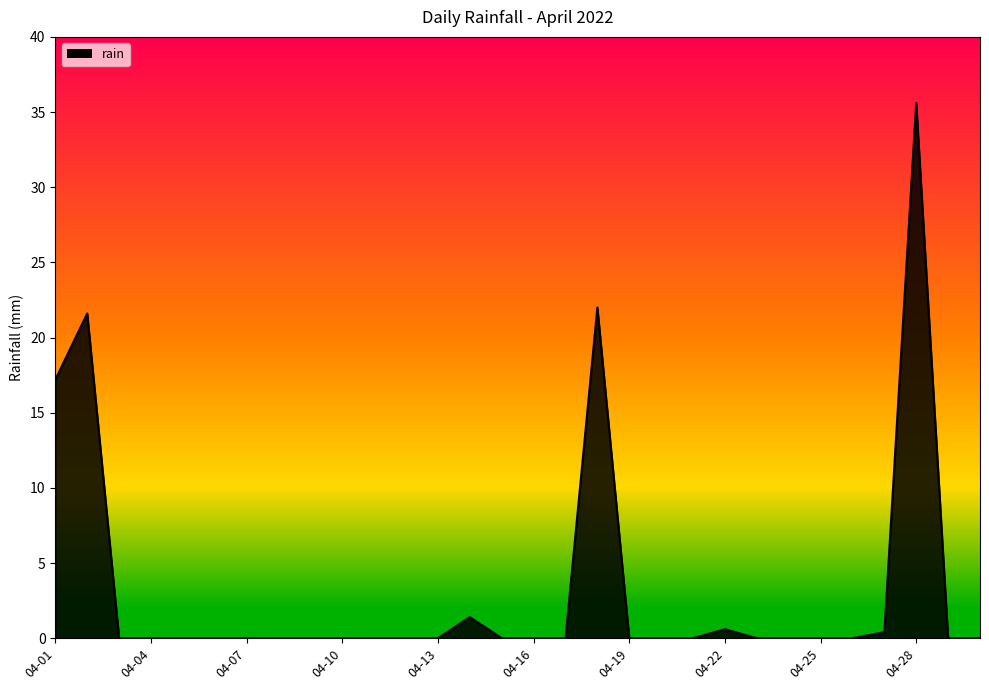

What is the difference between the maximum and minimum values?

35.6